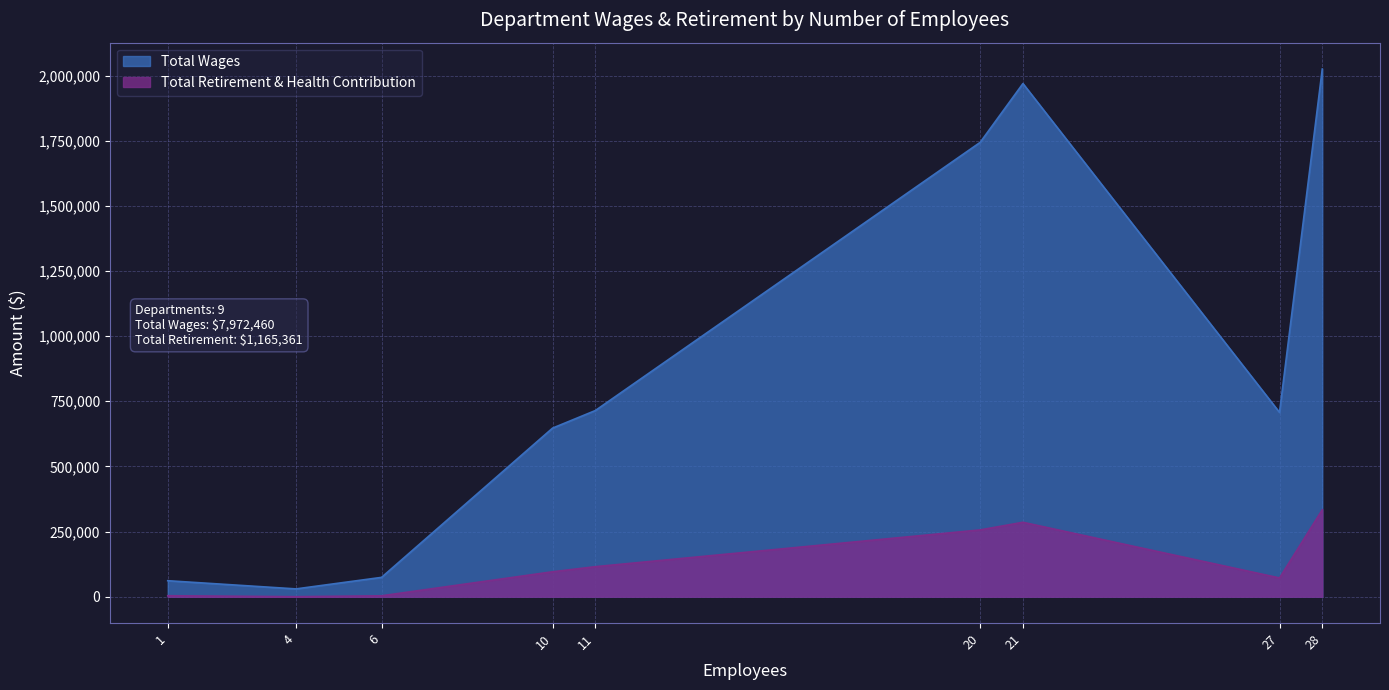

True or false: Total Wages and Total Retirement & Health Contribution cross at least once.

False